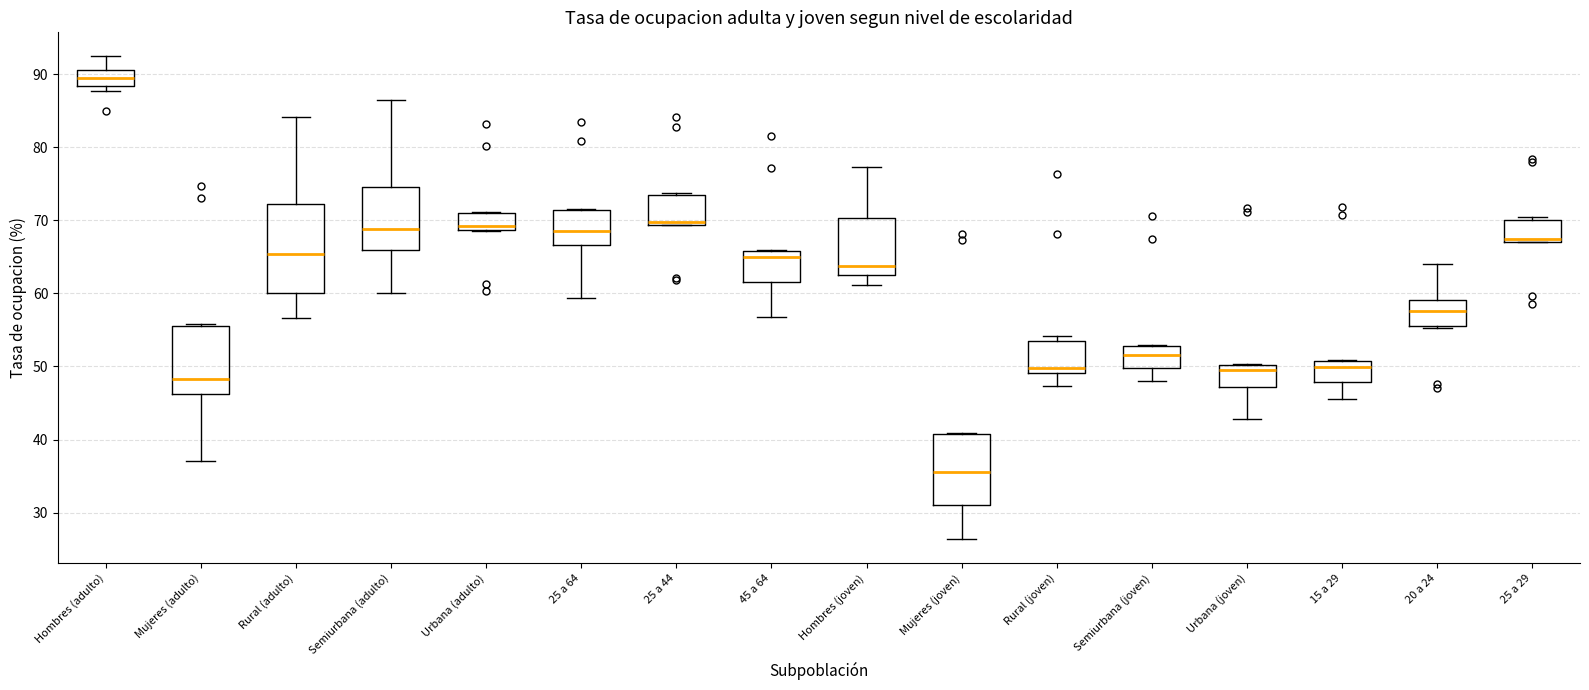

Which box has the highest median line?

Hombres (adulto)